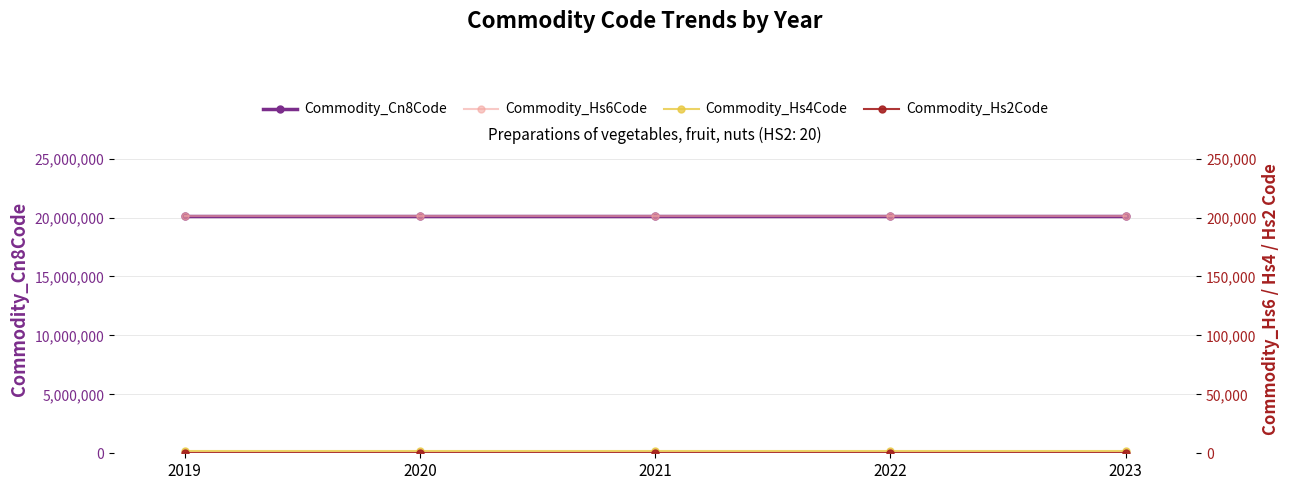

Is it true that Commodity_Hs6Code equals 129783 at 2020?

False